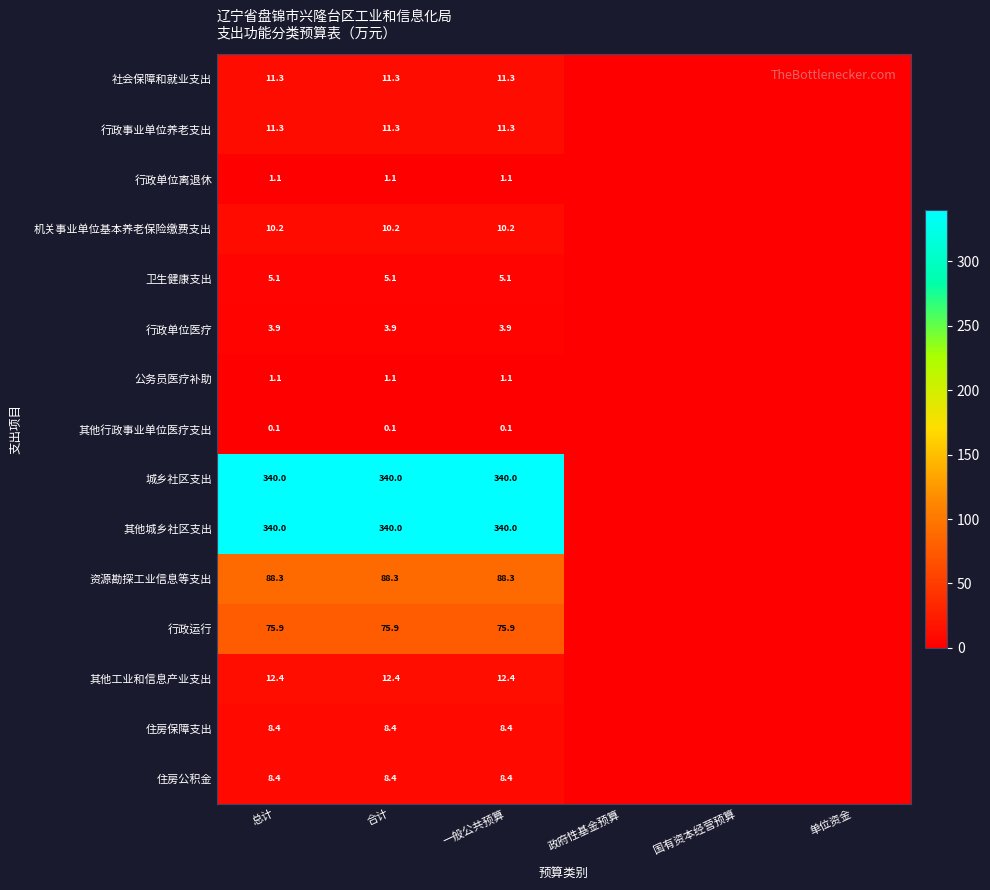

Is it true that 行政事业单位养老支出 equals 11.3 at 一般公共预算?

True